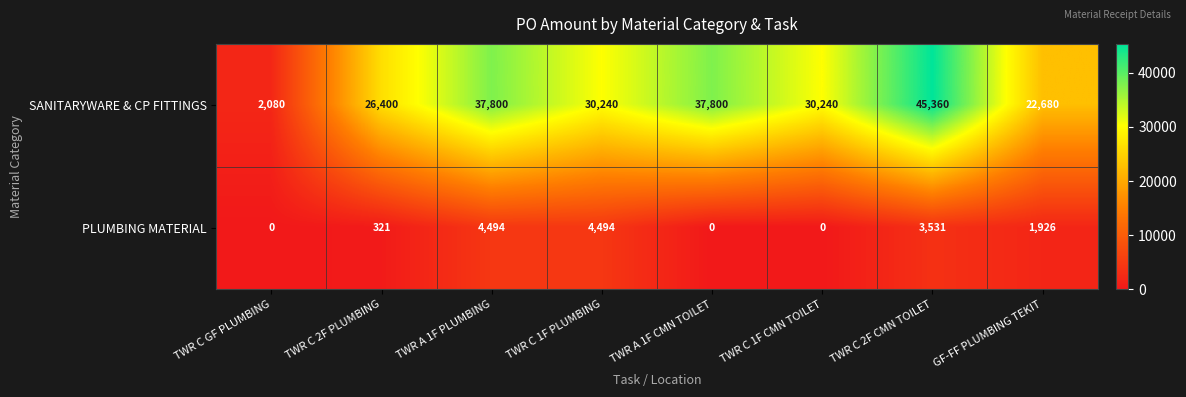

What is the difference between the SANITARYWARE & CP FITTINGS values at TWR C 1F CMN TOILET and TWR A 1F CMN TOILET?

7560